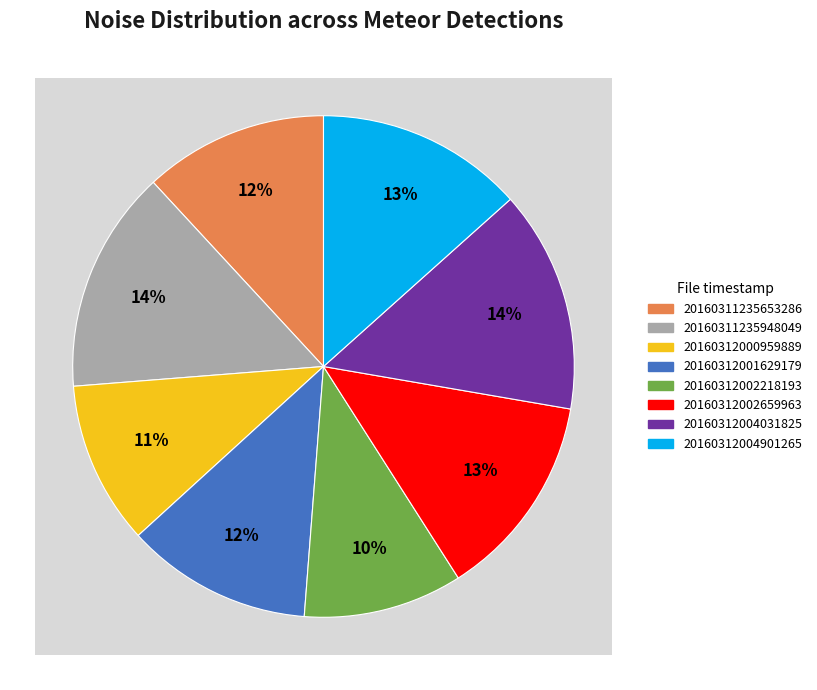

To the nearest percent, what is the difference between the 20160312004031825 and 20160312002659963 slice percentages?

1%